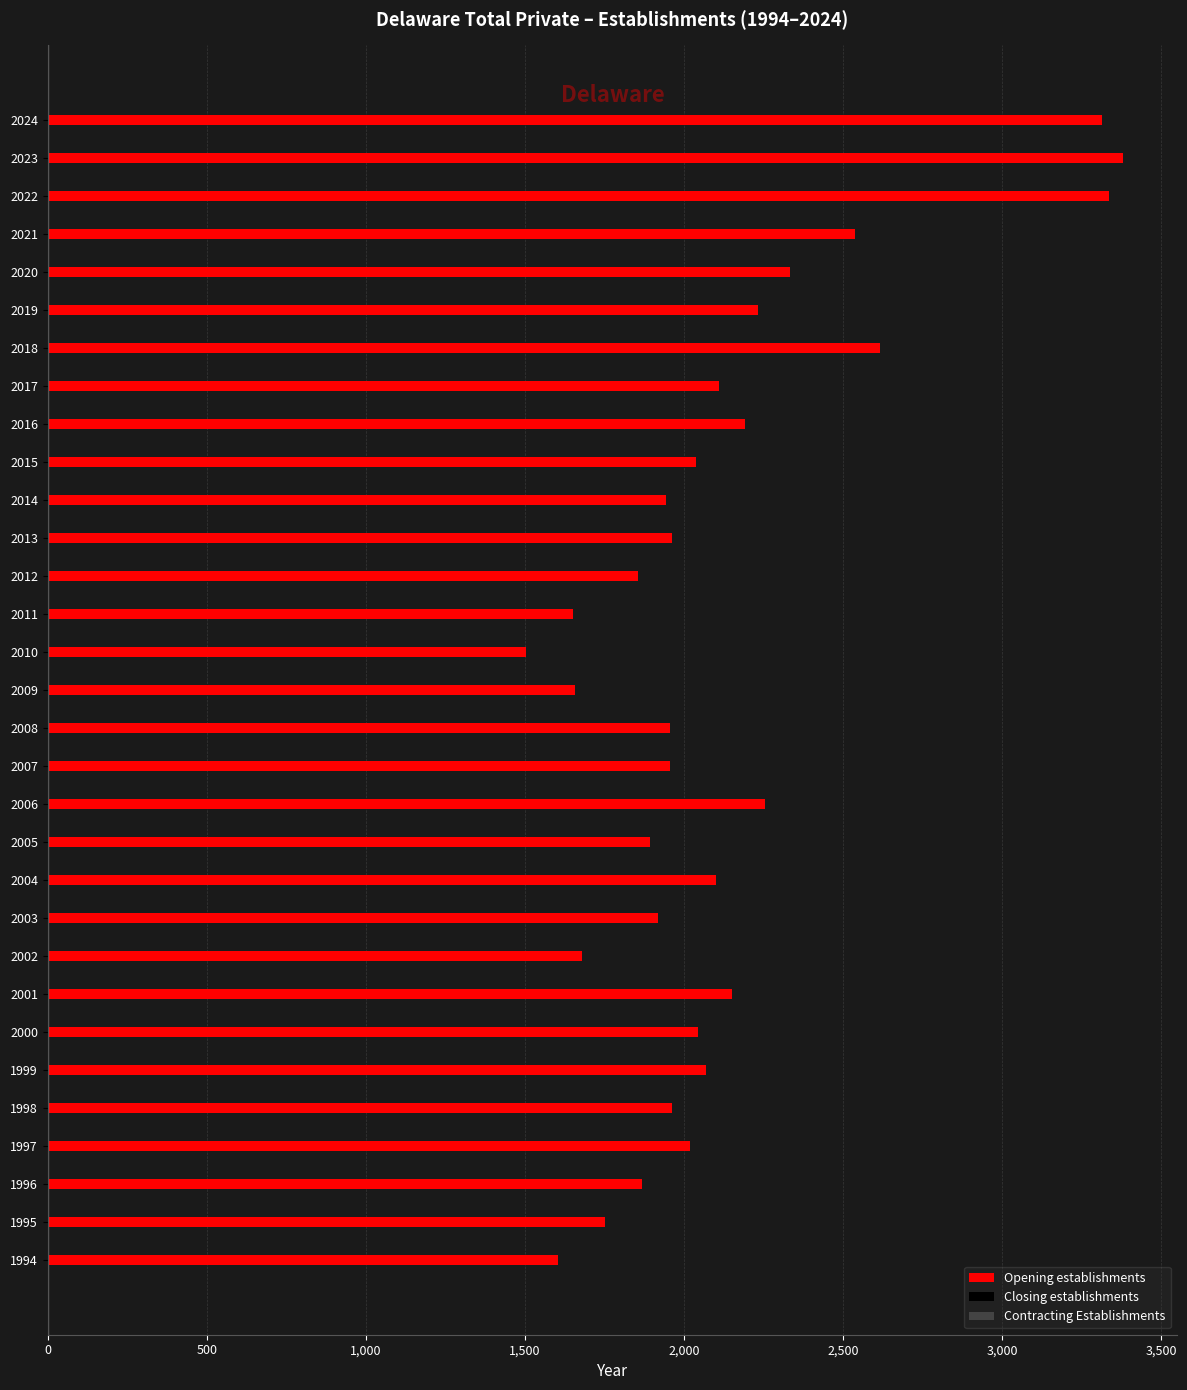

True or false: the data shows 2334 at 2020.

True